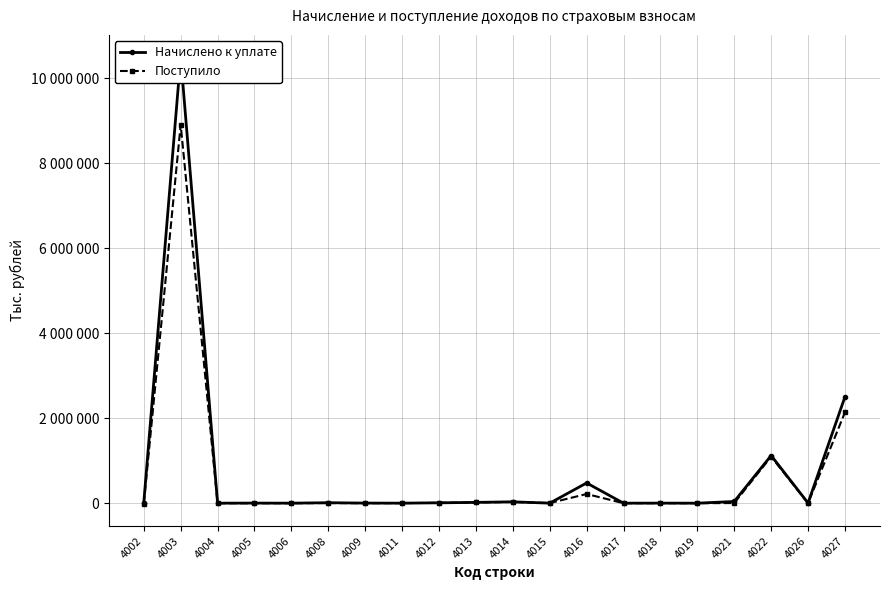

Between 4013 and 4009, which is larger?

4013